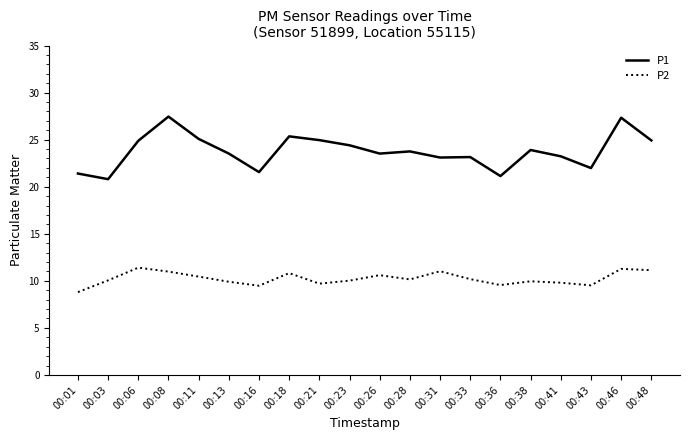

Is it true that P1 equals 24.9 at 00:21?

True